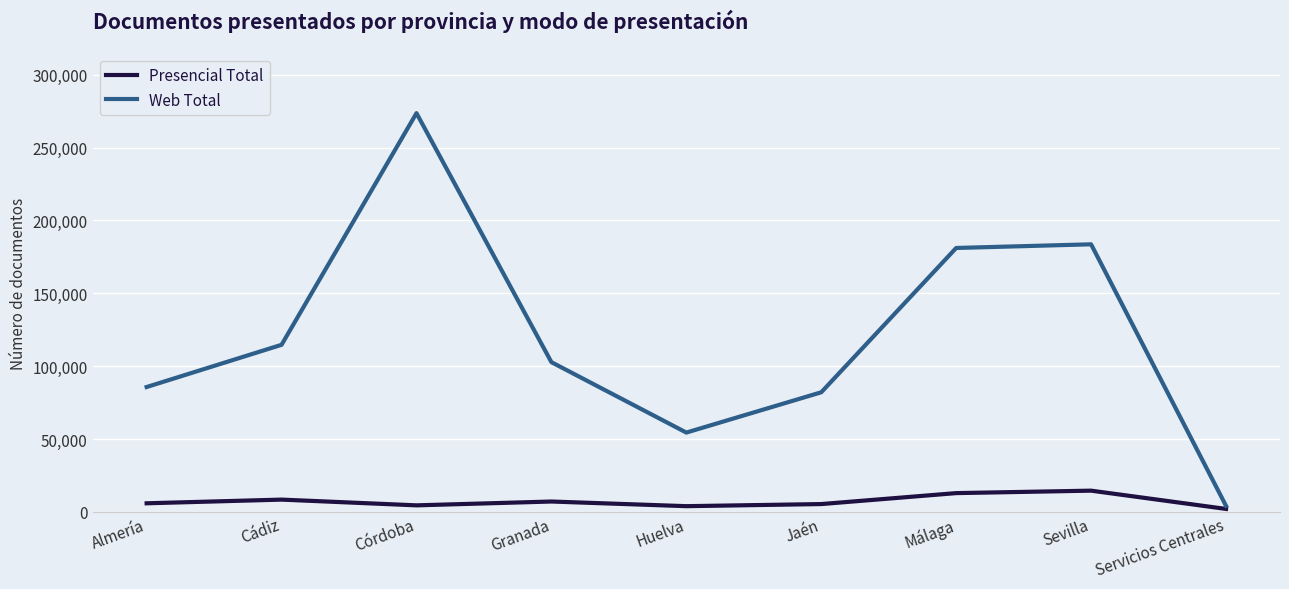

Is it true that Presencial Total equals 8463 at Cádiz?

True